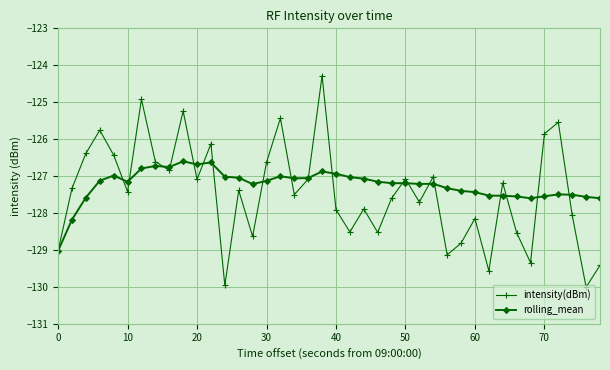

True or false: intensity(dBm) has more than 2 interior local peaks.

True